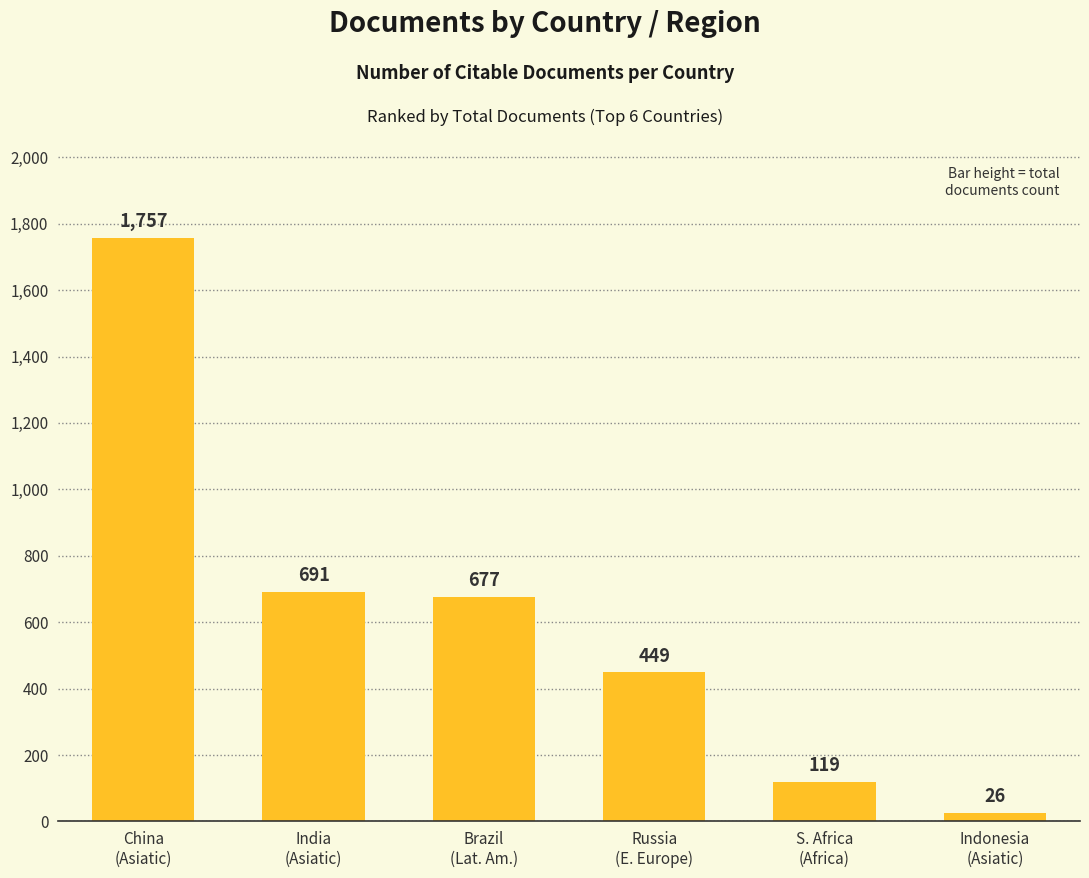

What position from the right is India
(Asiatic)?

5